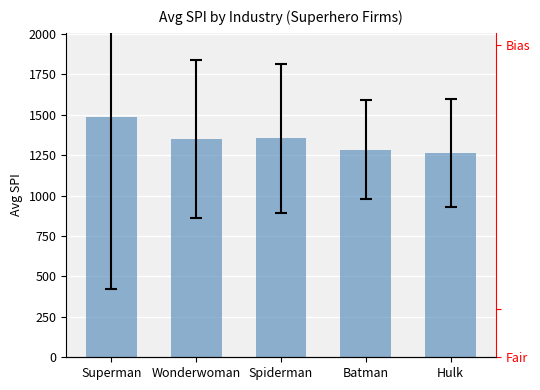

Read the value at Spiderman.

1354.8